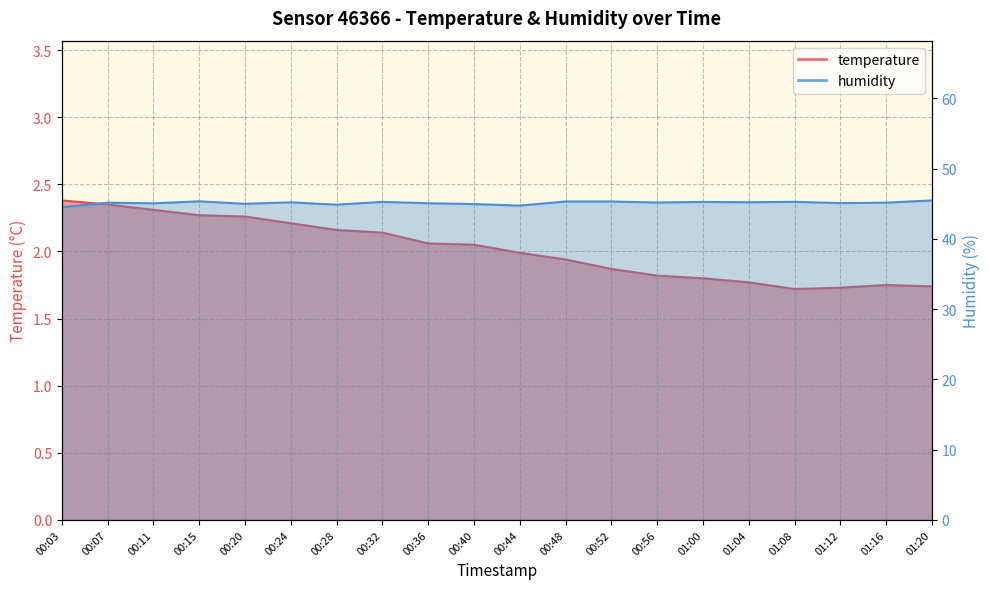

At how many categories does at least one series exceed 24?

20